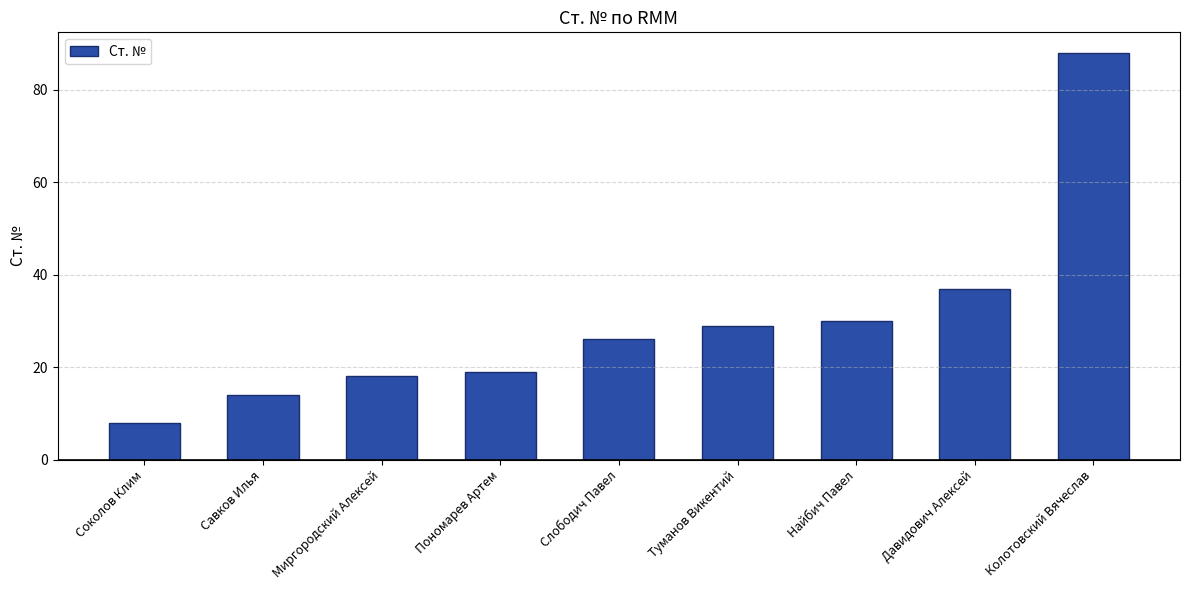

The value at Пономарев Артем is 31. True or false?

False